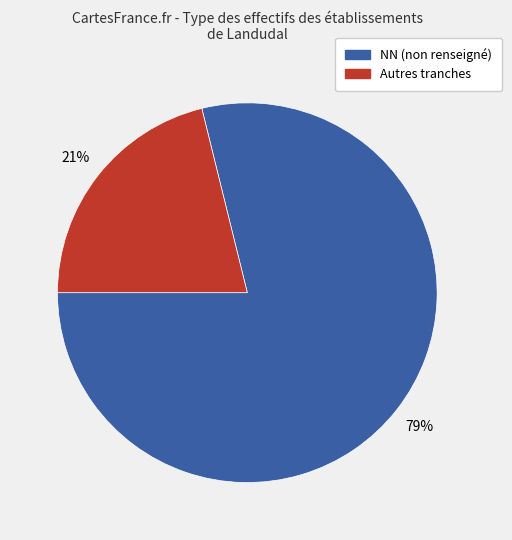

To the nearest percent, what is the average slice percentage?

50%